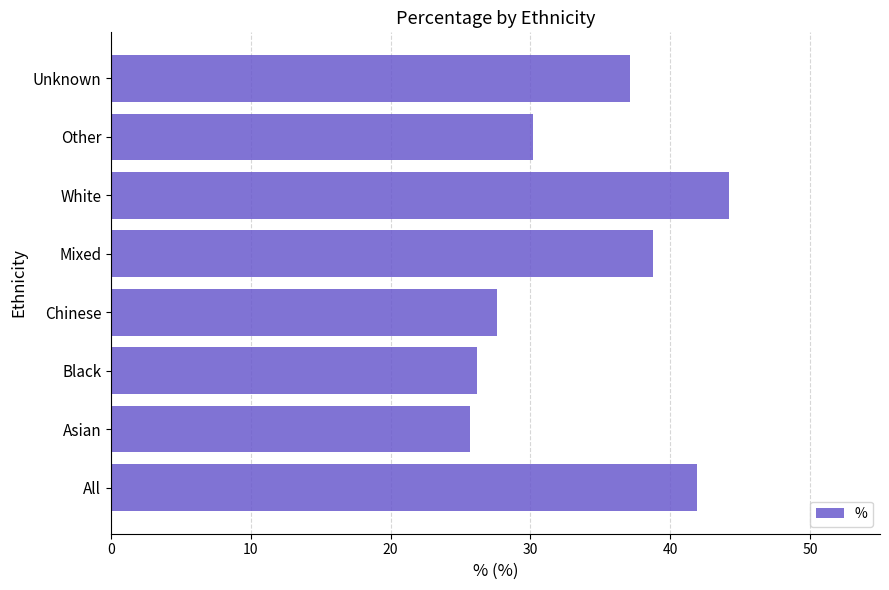

What is the difference between the maximum and minimum values?

18.5